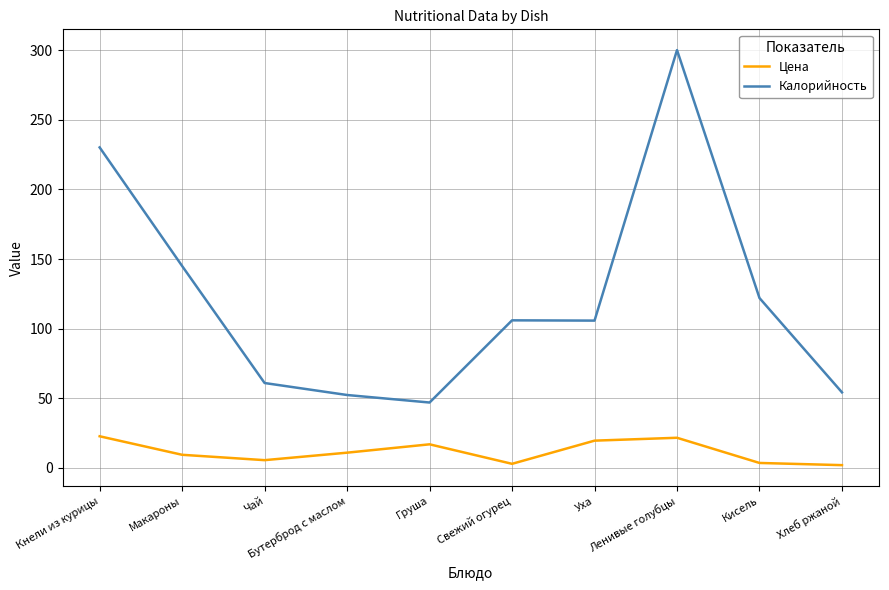

How many series are shown in this chart?

2